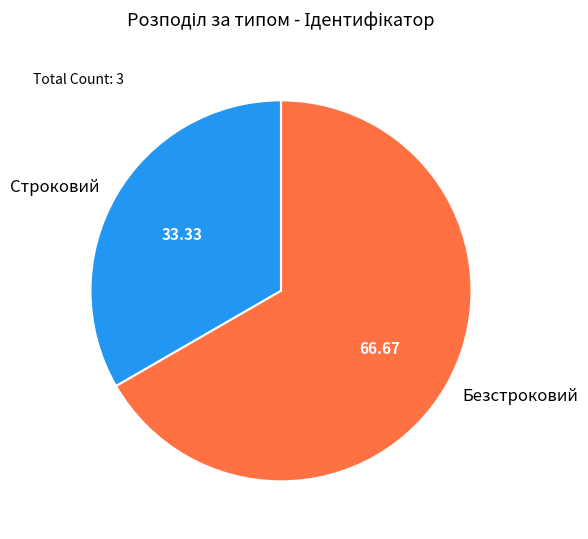

What is the smallest slice in the pie chart?

Строковий